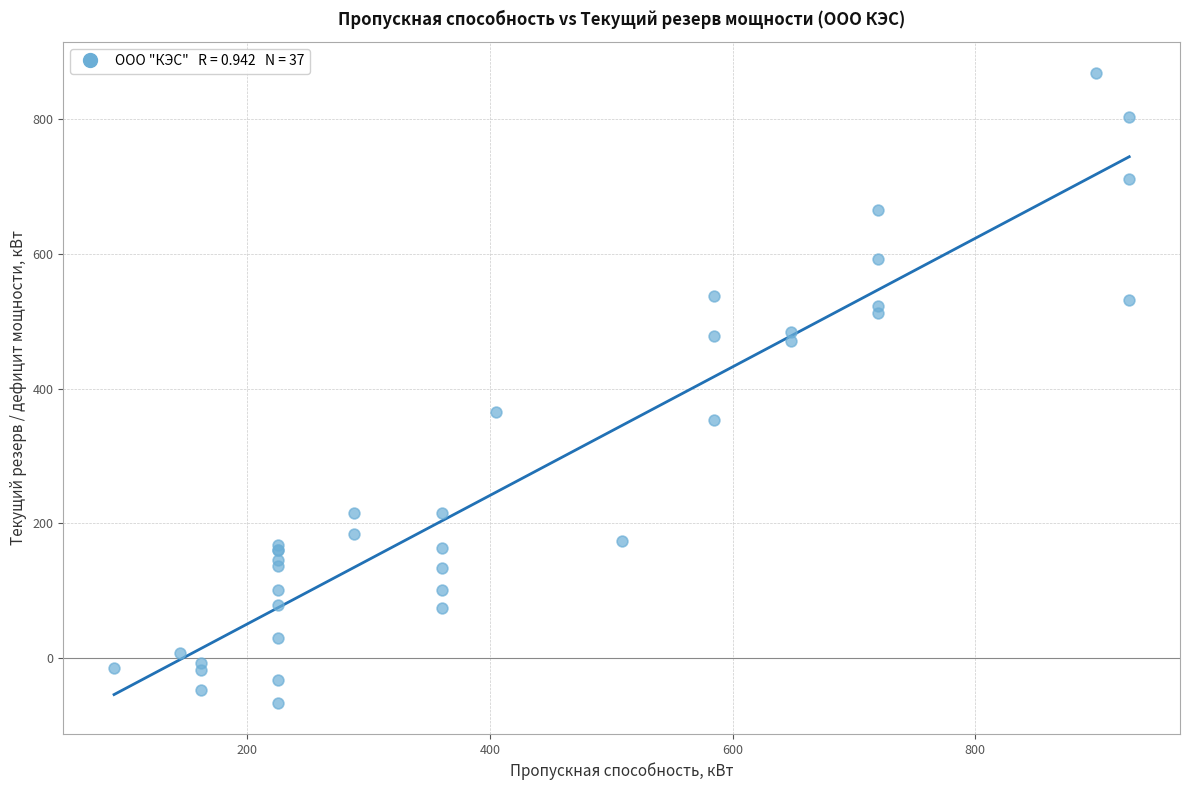

What Y value in the scatter plot is closest to 401?

365.0